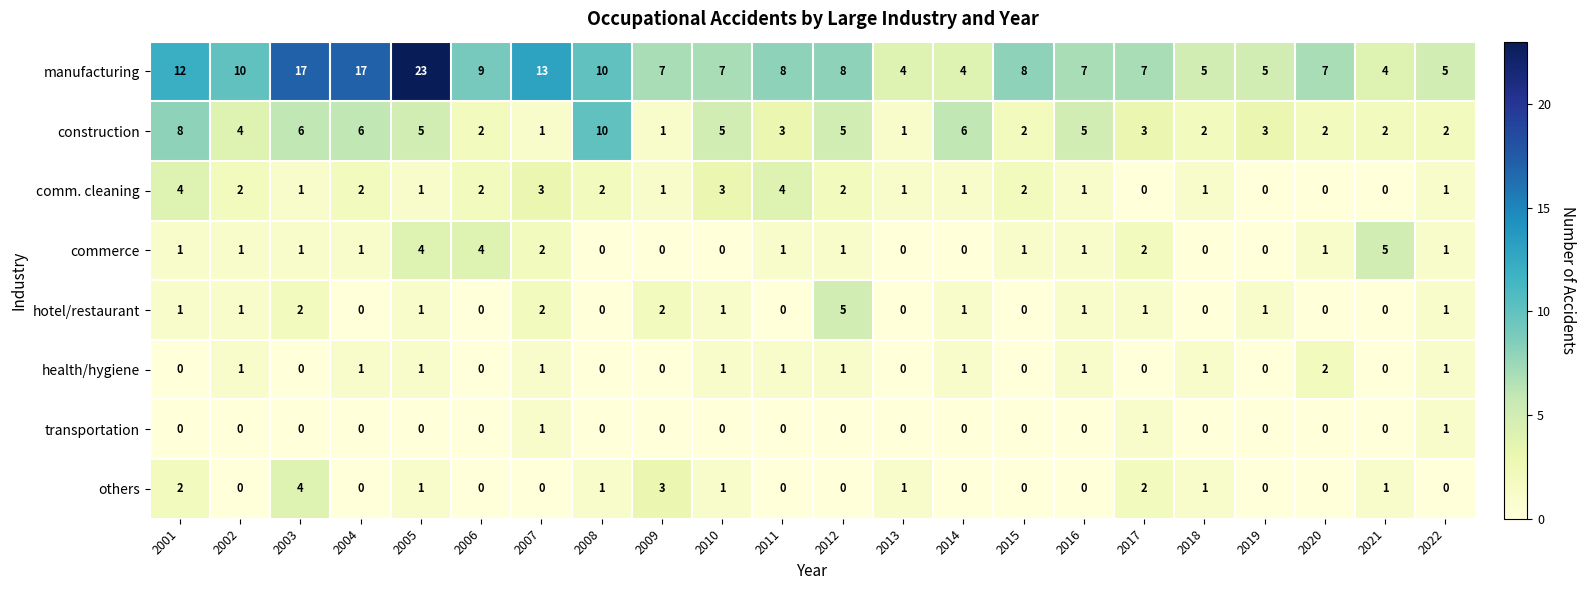

Where does the manufacturing series first go above 8?

2001